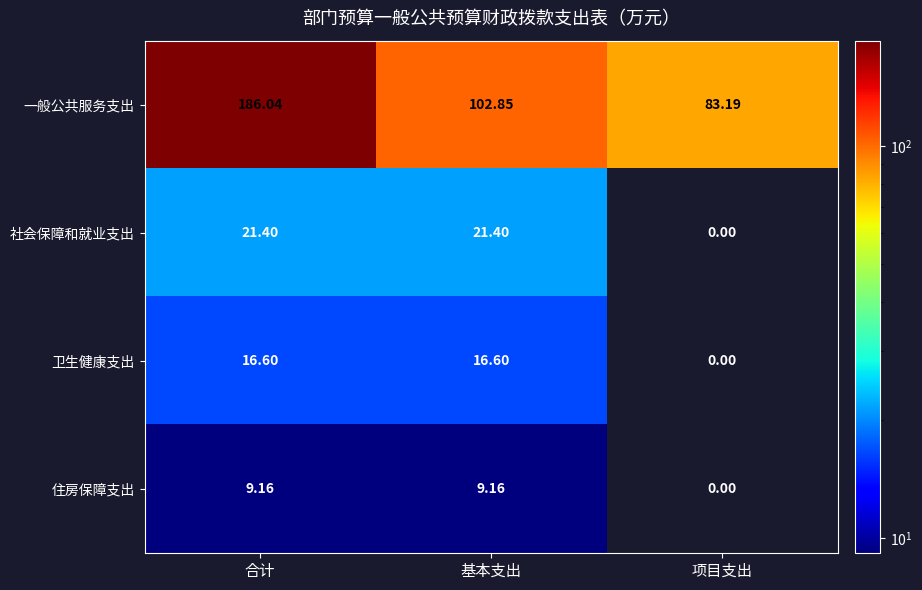

At which category is the sum across all series the highest?

合计